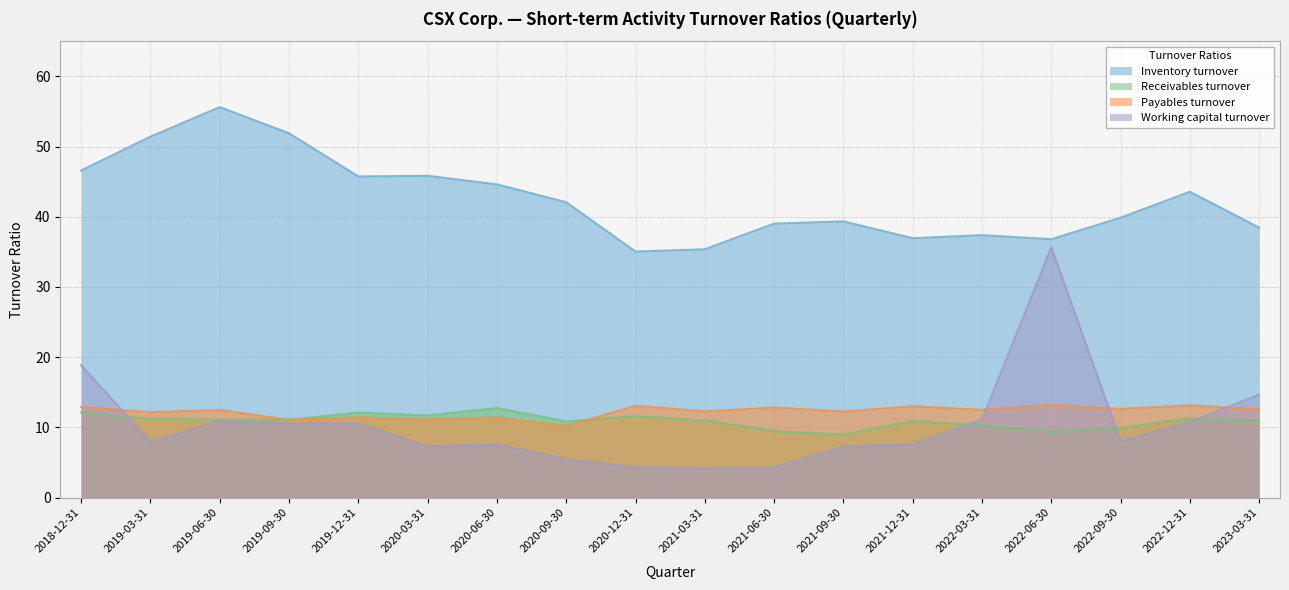

Reading right to left, extract all data points from this chart.

Inventory turnover: 2023-03-31=38.4	2022-12-31=43.6	2022-09-30=39.9	2022-06-30=36.8	2022-03-31=37.4	2021-12-31=36.9	2021-09-30=39.3	2021-06-30=39.0	2021-03-31=35.4	2020-12-31=35.0	2020-09-30=42.1	2020-06-30=44.6	2020-03-31=45.8	2019-12-31=45.7	2019-09-30=51.9	2019-06-30=55.6	2019-03-31=51.4	2018-12-31=46.6
Receivables turnover: 2023-03-31=11.0	2022-12-31=11.3	2022-09-30=9.9	2022-06-30=9.4	2022-03-31=10.3	2021-12-31=10.9	2021-09-30=9.0	2021-06-30=9.5	2021-03-31=11.0	2020-12-31=11.6	2020-09-30=10.9	2020-06-30=12.8	2020-03-31=11.7	2019-12-31=12.1	2019-09-30=11.1	2019-06-30=11.1	2019-03-31=11.2	2018-12-31=12.1
Payables turnover: 2023-03-31=12.6	2022-12-31=13.1	2022-09-30=12.6	2022-06-30=13.2	2022-03-31=12.5	2021-12-31=13.0	2021-09-30=12.3	2021-06-30=12.8	2021-03-31=12.3	2020-12-31=13.1	2020-09-30=10.2	2020-06-30=11.4	2020-03-31=11.1	2019-12-31=11.4	2019-09-30=11.1	2019-06-30=12.5	2019-03-31=12.2	2018-12-31=12.9
Working capital turnover: 2023-03-31=14.7	2022-12-31=10.8	2022-09-30=8.1	2022-06-30=35.7	2022-03-31=11.1	2021-12-31=7.6	2021-09-30=7.3	2021-06-30=4.3	2021-03-31=4.2	2020-12-31=4.4	2020-09-30=5.5	2020-06-30=7.6	2020-03-31=7.3	2019-12-31=10.6	2019-09-30=10.6	2019-06-30=10.9	2019-03-31=8.0	2018-12-31=18.9